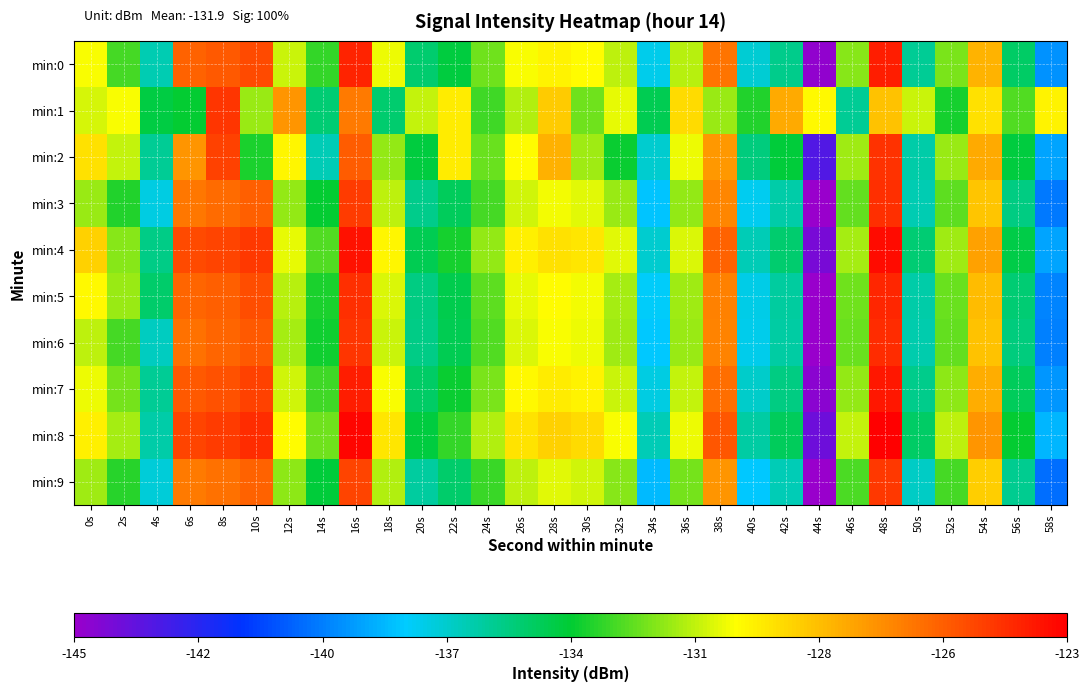

Which series has the largest total across all categories?

min:8